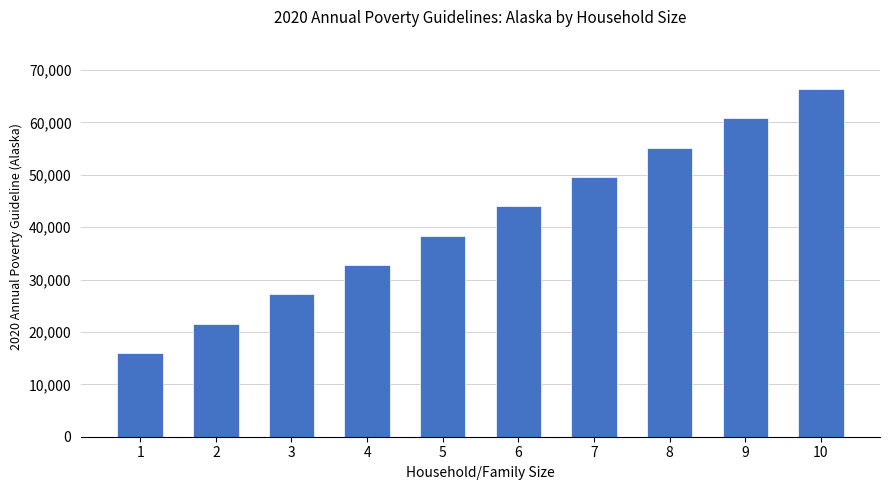

What is the change in value from 1 to 9?

+44800